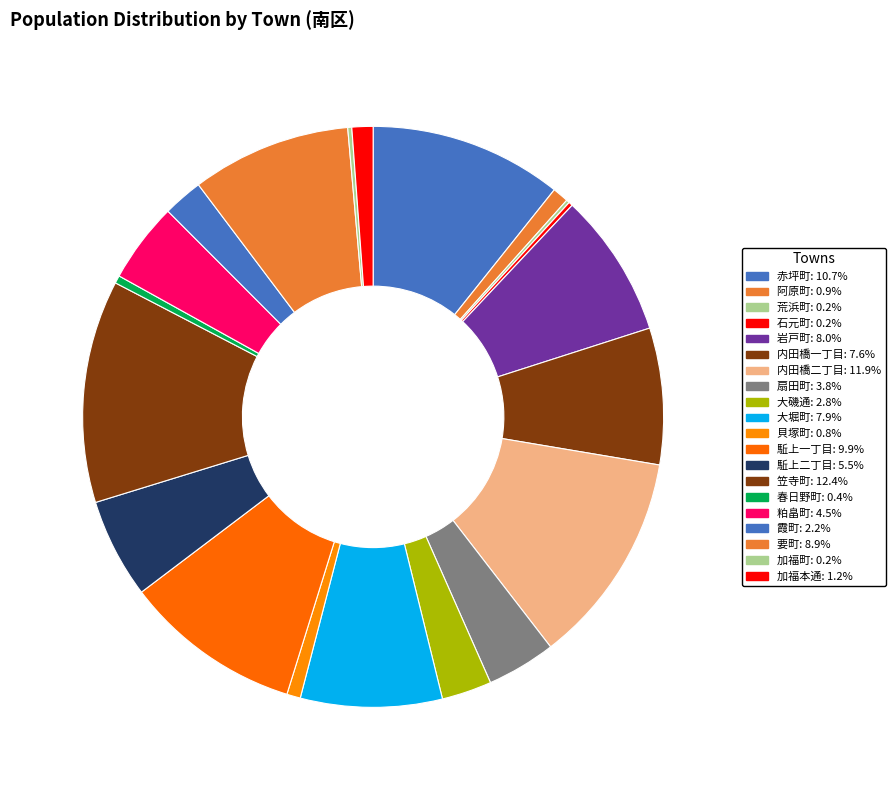

What is the ratio of the value at 笠寺町 to the value at 要町?

1.4